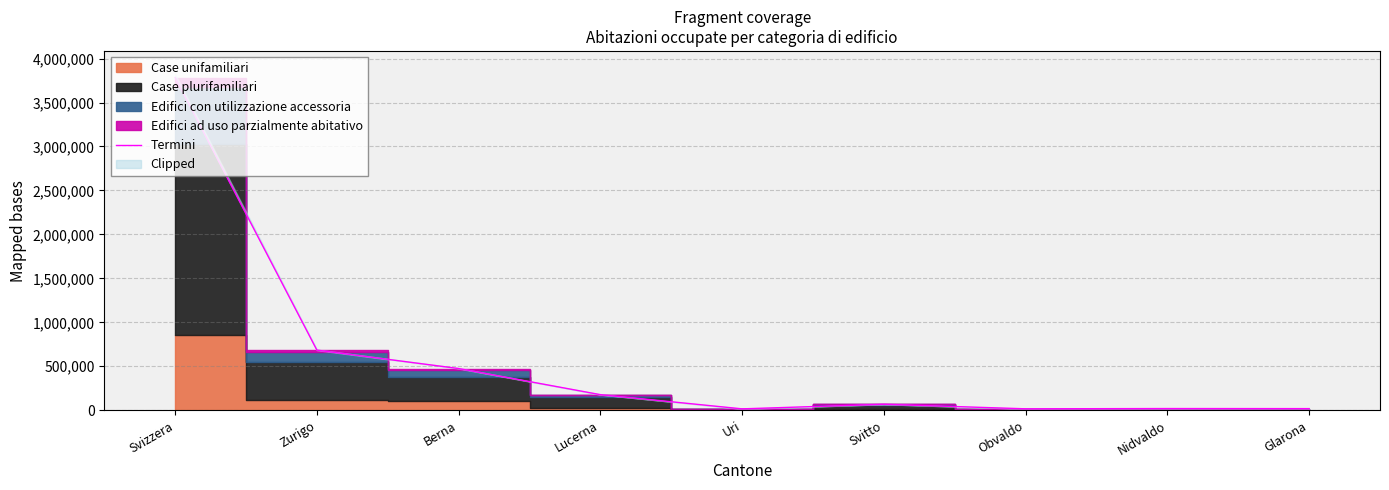

Does the chart have visible grid lines?

Yes